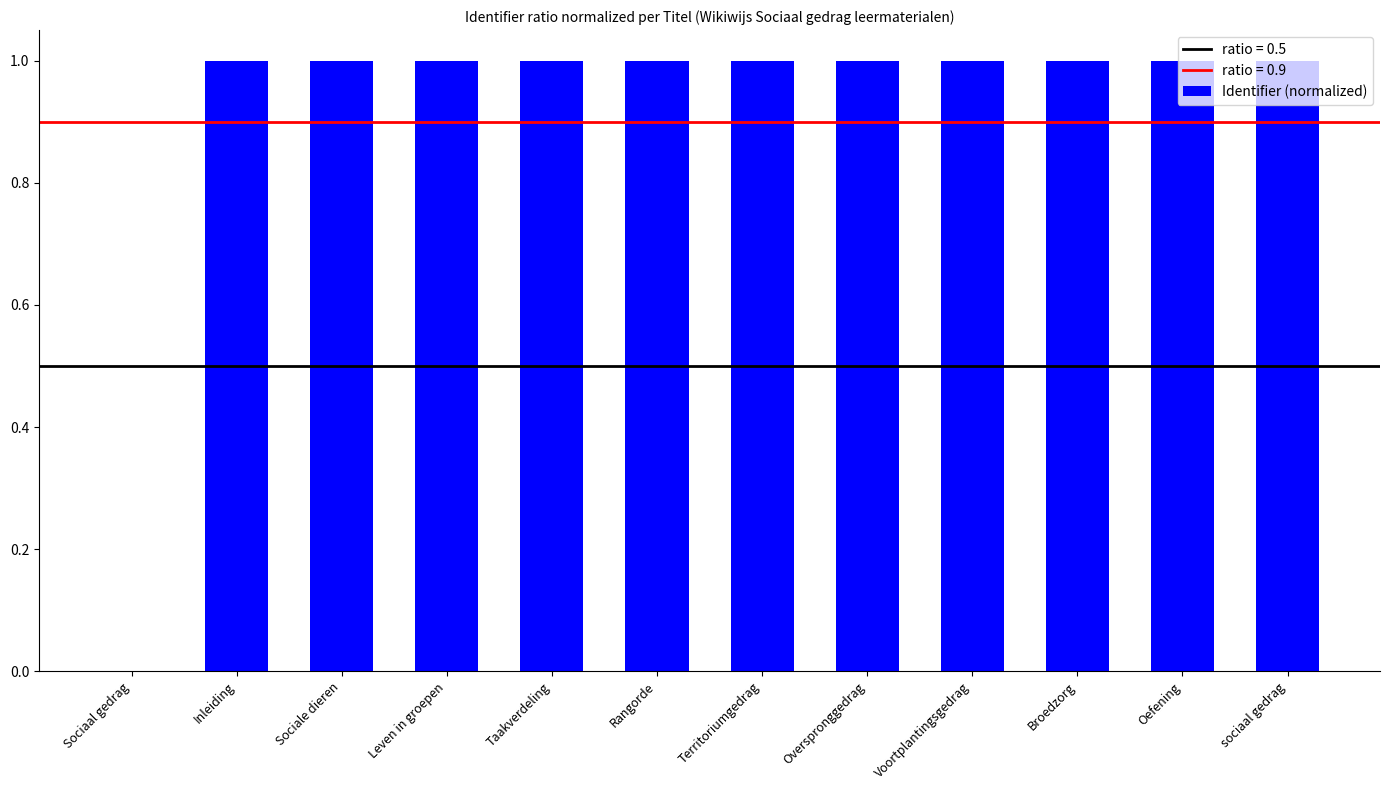

What is the sum of all values?

11.0